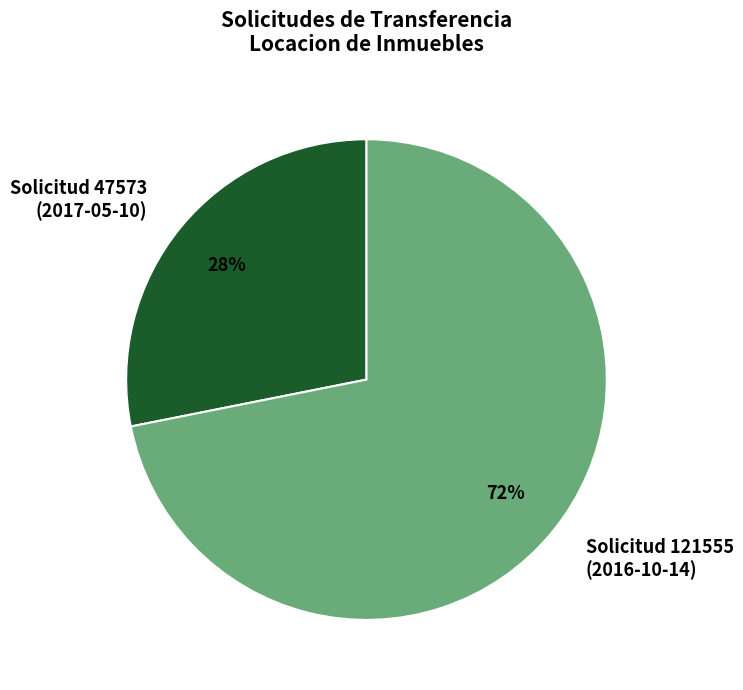

Which category accounts for the majority?

Solicitud 121555 (2016-10-14)